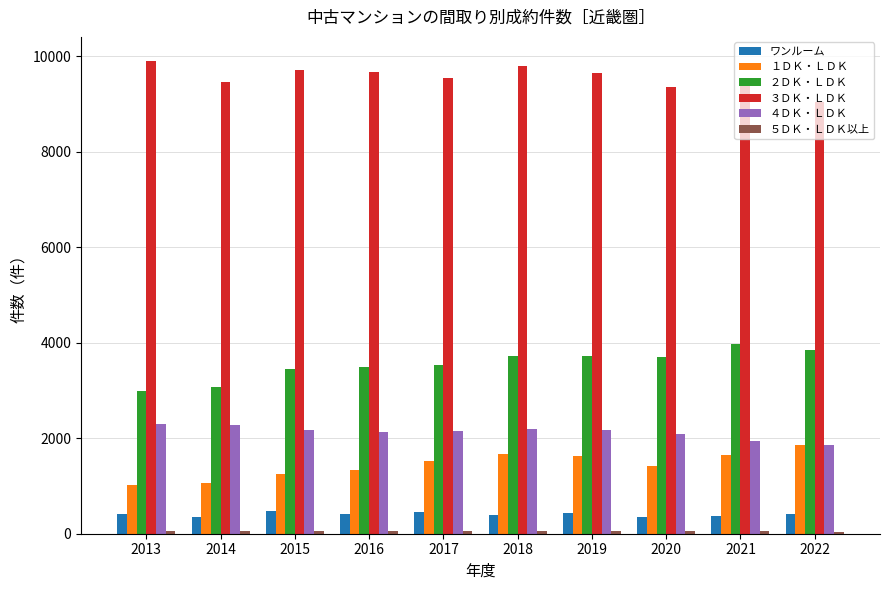

Which series has the largest total across all categories?

３ＤＫ・ＬＤＫ